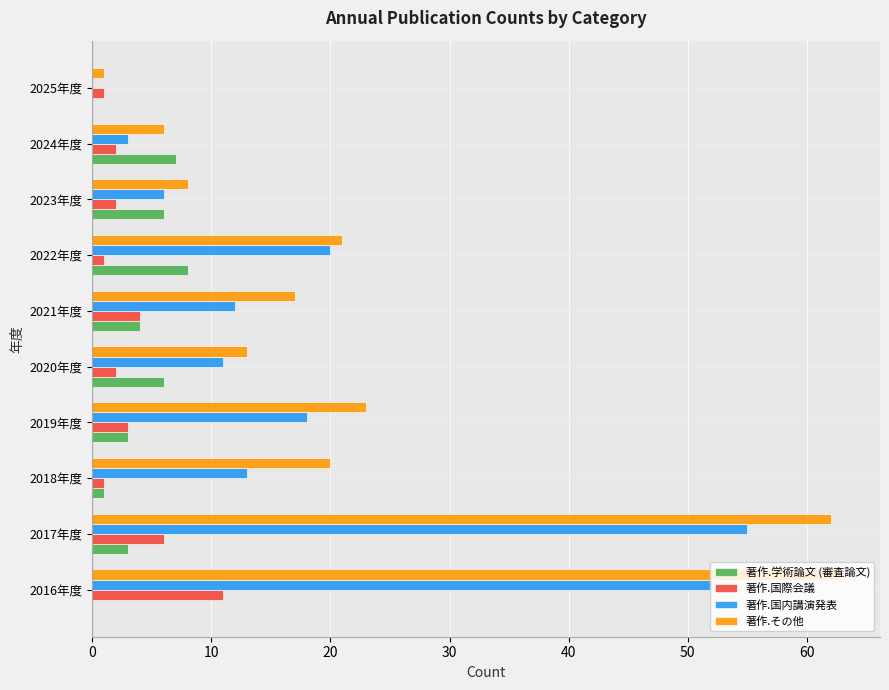

What is the maximum value for 著作.国際会議?

11